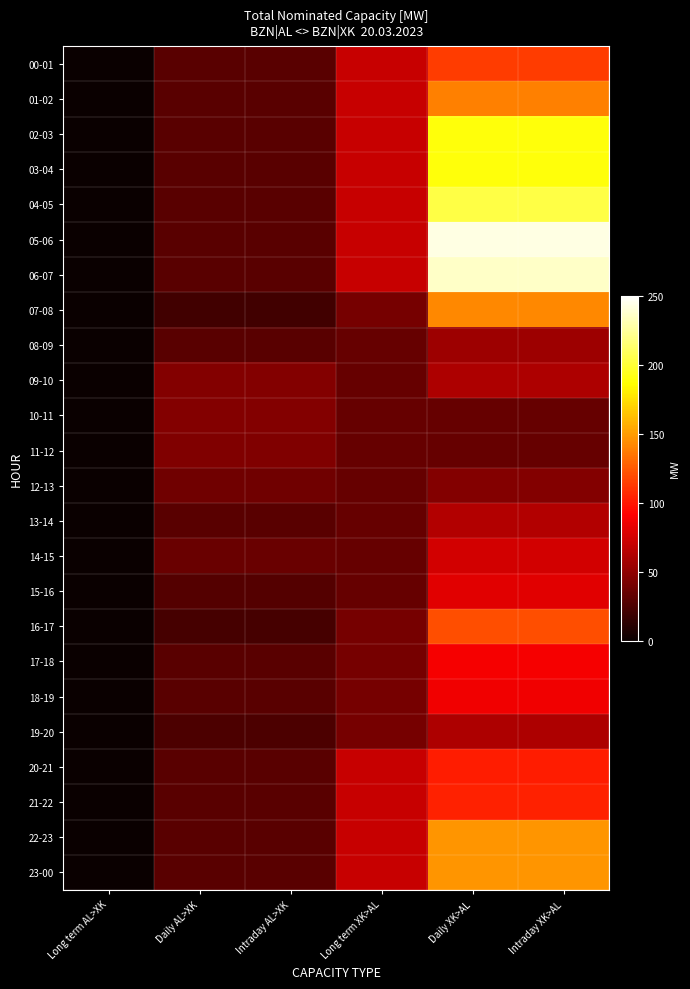

Rank the series by their maximum value, from lowest to highest.

11-12, 10-11, 12-13, 08-09, 09-10, 19-20, 13-14, 14-15, 15-16, 18-19, 17-18, 20-21, 21-22, 00-01, 16-17, 01-02, 07-08, 22-23, 23-00, 02-03, 03-04, 04-05, 06-07, 05-06